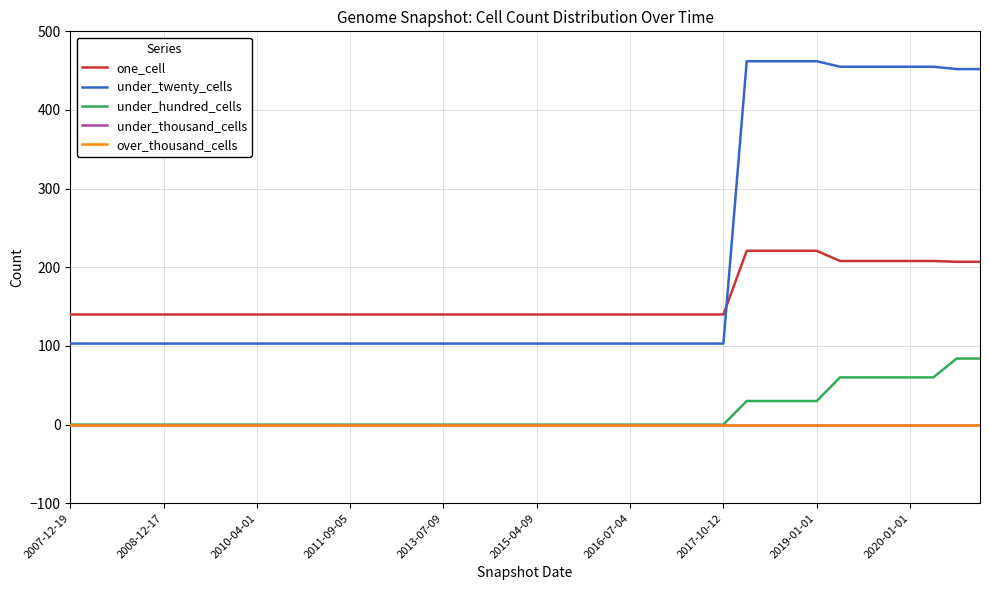

Is this an area chart (filled region under the line)?

No